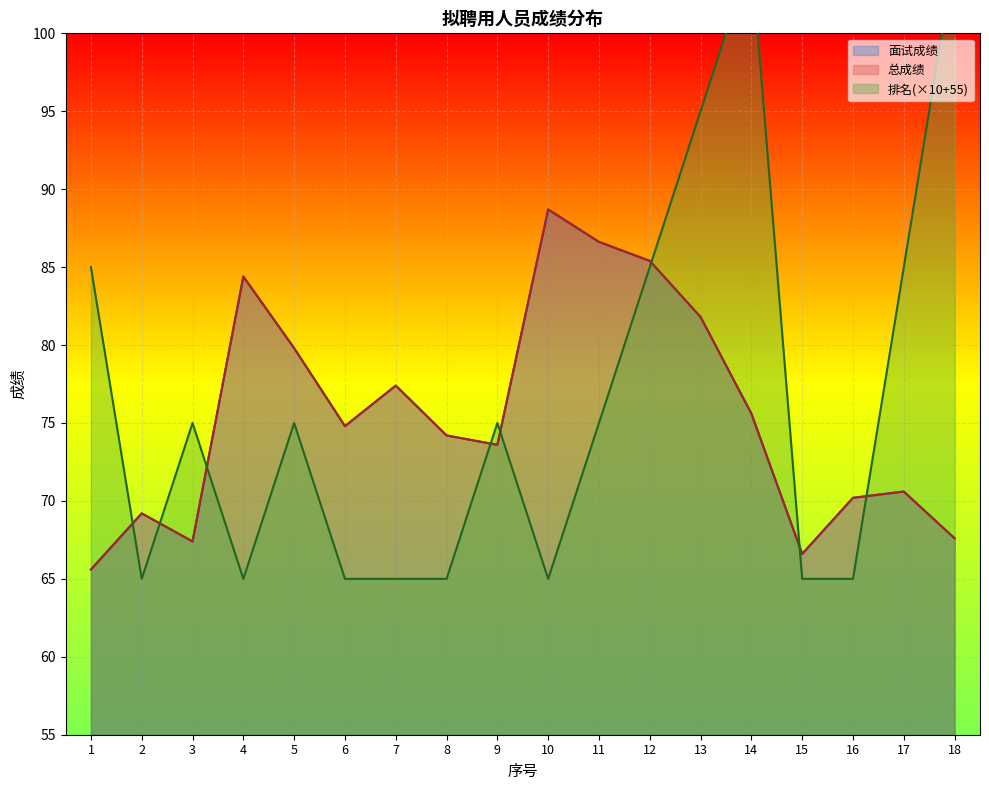

Rank the series by their maximum value, from highest to lowest.

排名, 面试成绩, 总成绩